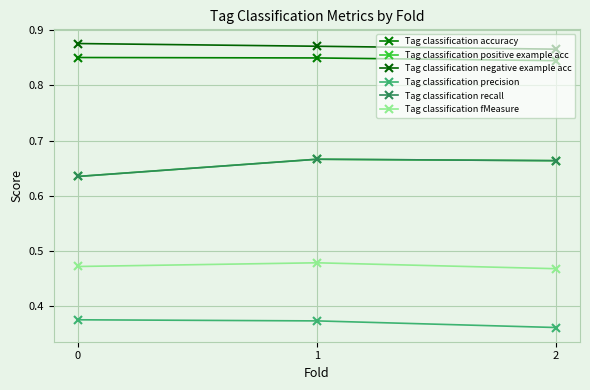

Does the chart display data point markers on the line(s)?

Yes